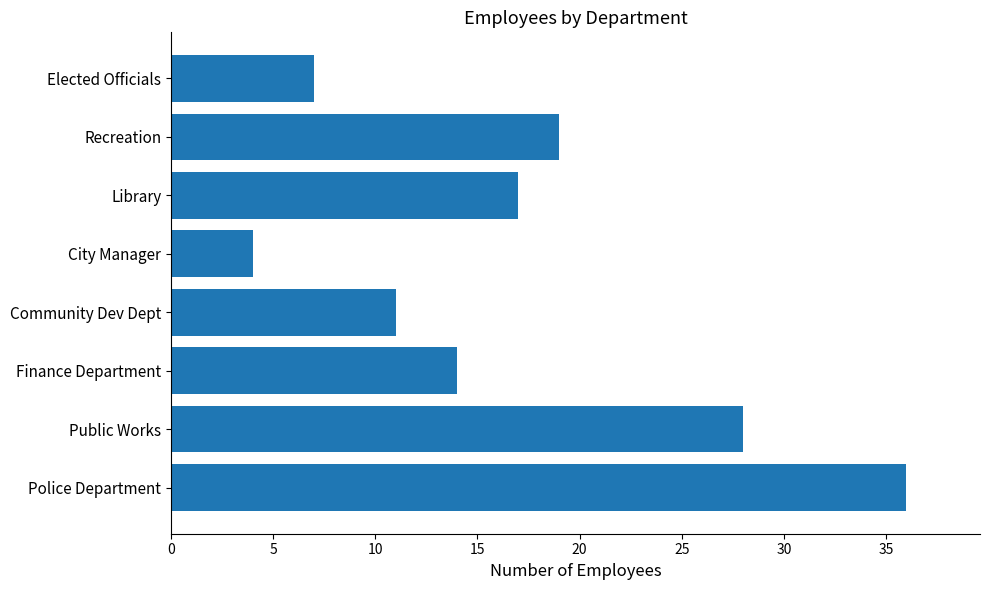

The value at Police Department is 36. True or false?

True